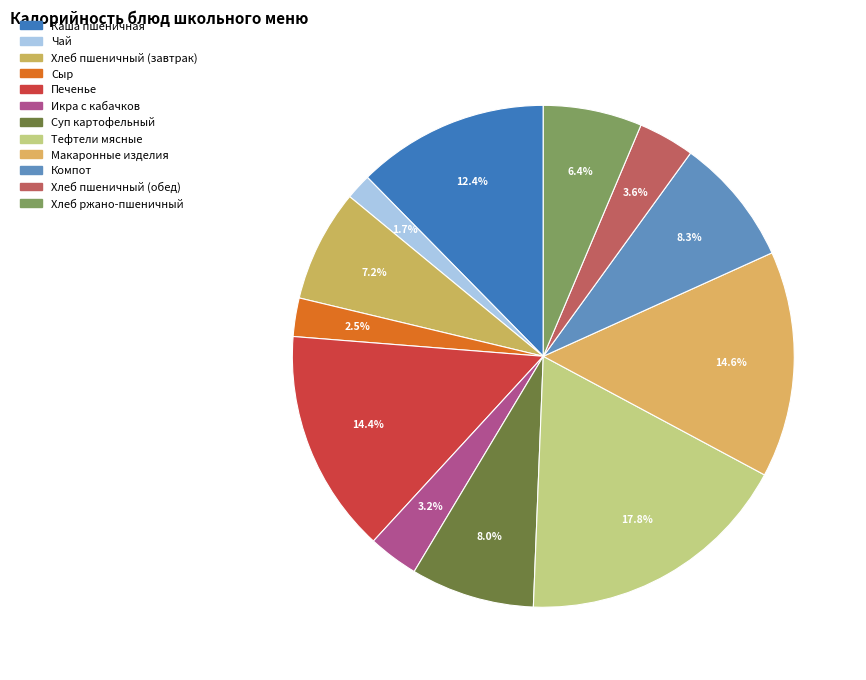

How many segments does this pie chart have?

12